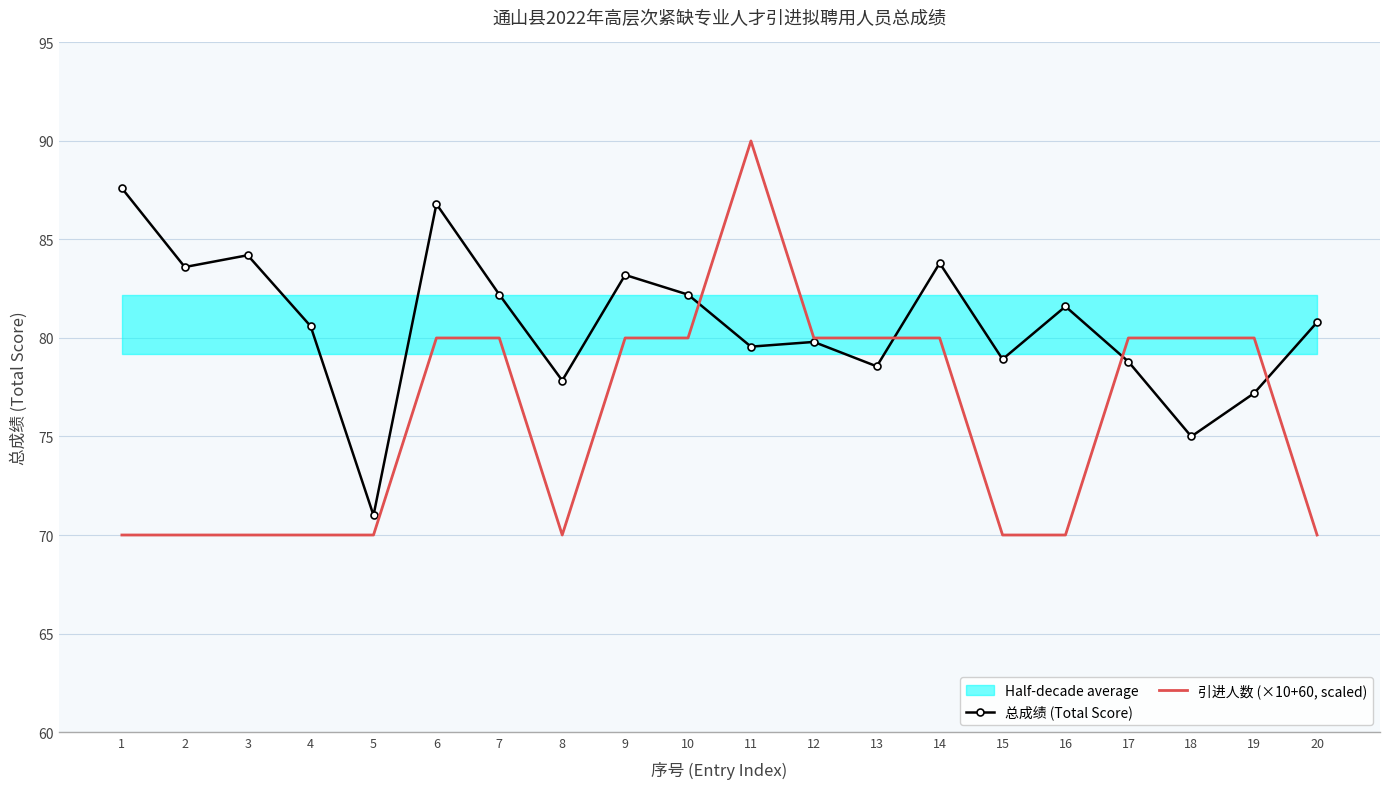

Reading left to right, transcribe all the data shown in this chart.

总成绩 (Total Score): 87.6	83.6	84.2	80.6	71.0	86.8	82.2	77.8	83.2	82.2	79.6	79.8	78.6	83.8	78.9	81.6	78.8	75.0	77.2	80.8
引进人数 (×10+60, scaled): 70.0	70.0	70.0	70.0	70.0	80.0	80.0	70.0	80.0	80.0	90.0	80.0	80.0	80.0	70.0	70.0	80.0	80.0	80.0	70.0